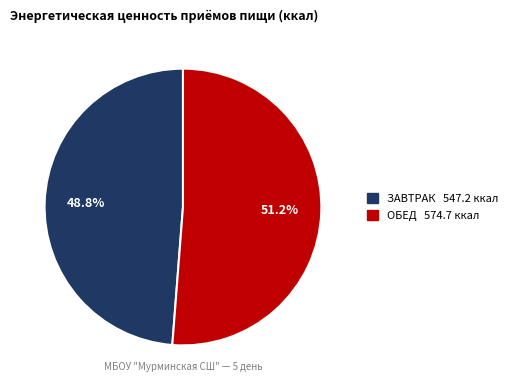

To the nearest percent, what is the average slice percentage?

50%